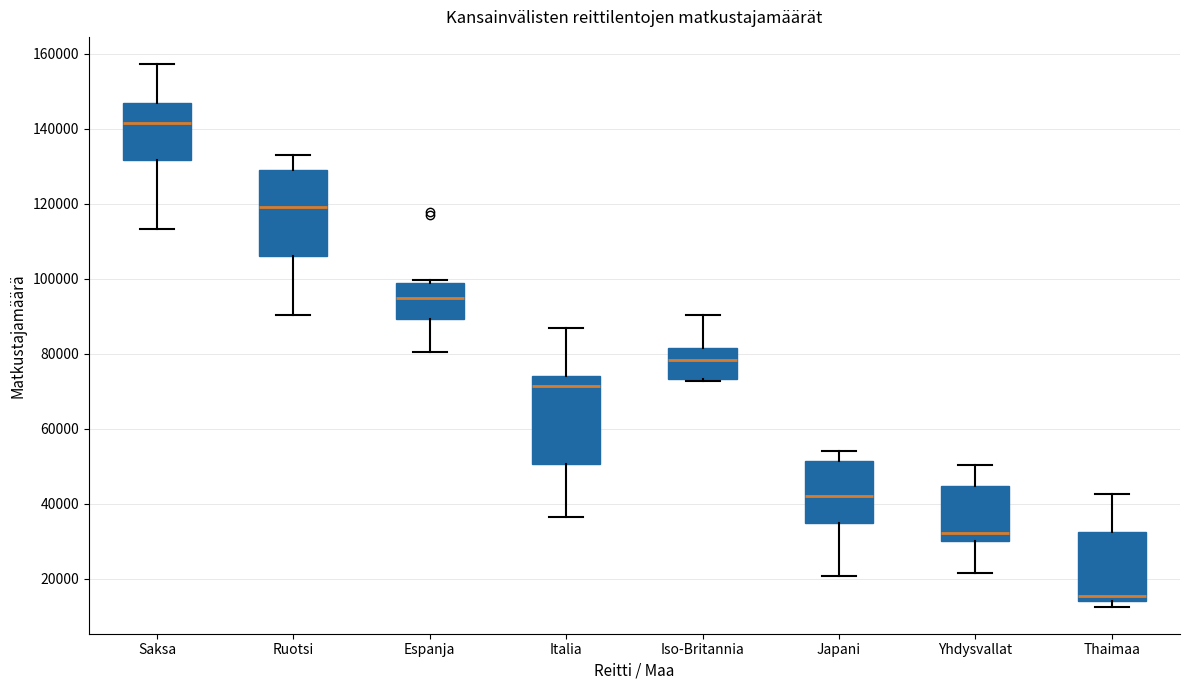

Which box's median line is the lowest?

Thaimaa